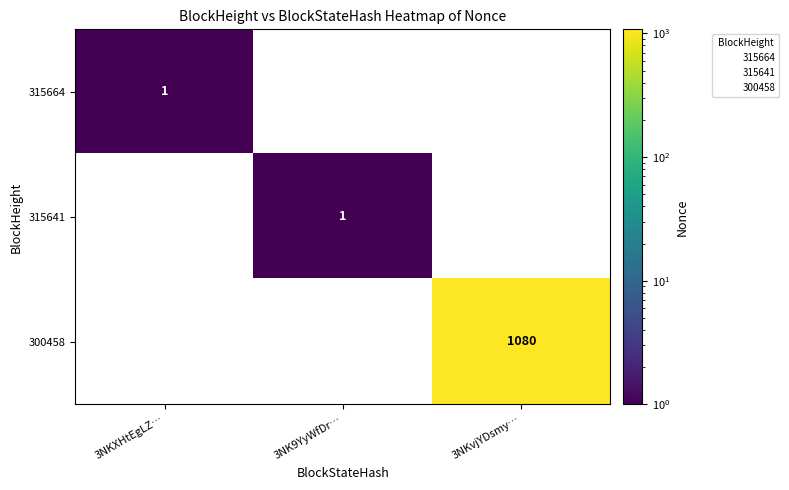

Which category has the highest value across all series?

3NKvjYDsmy…